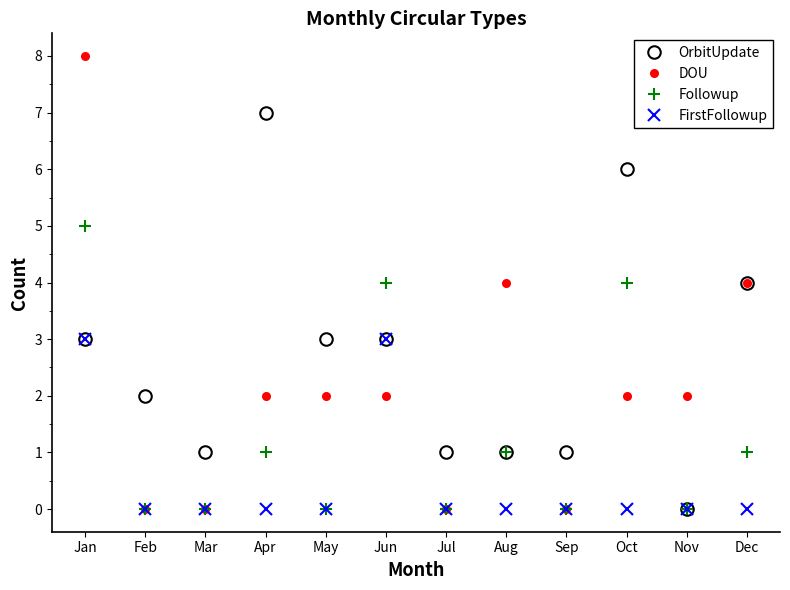

True or false: OrbitUpdate has a value of 3 at May.

True